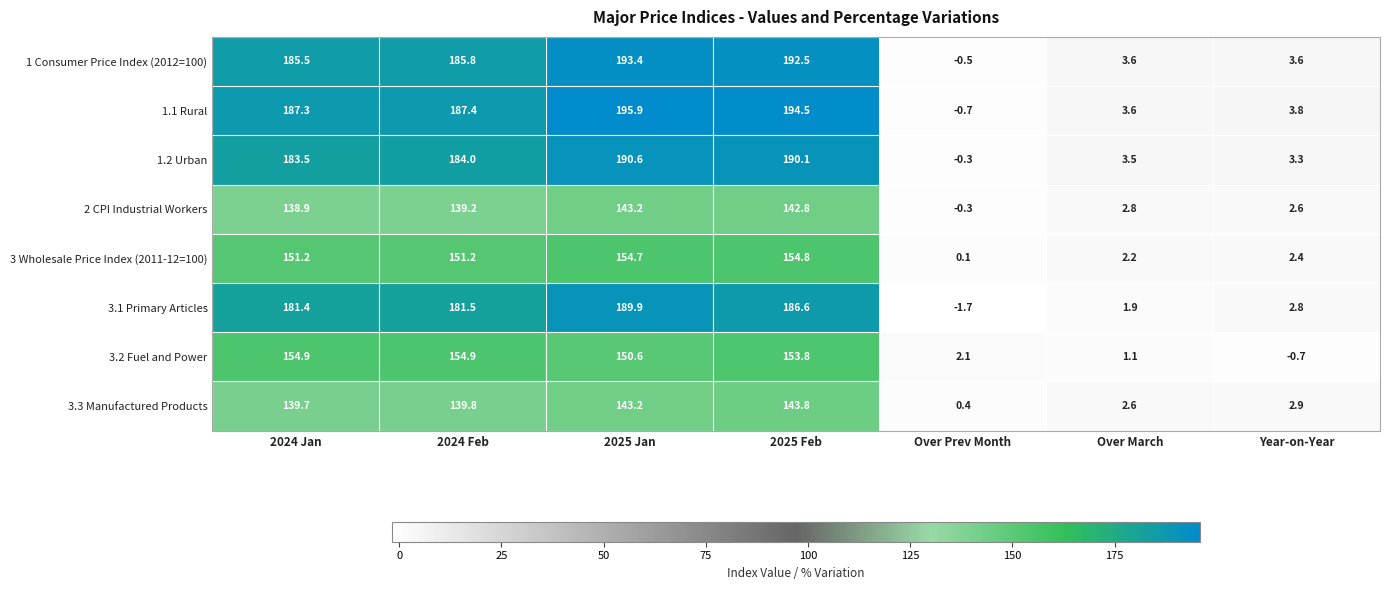

Is the value of 3 Wholesale Price Index (2011-12=100) at 2025 Jan greater than the value of 3.2 Fuel and Power at Over March?

Yes